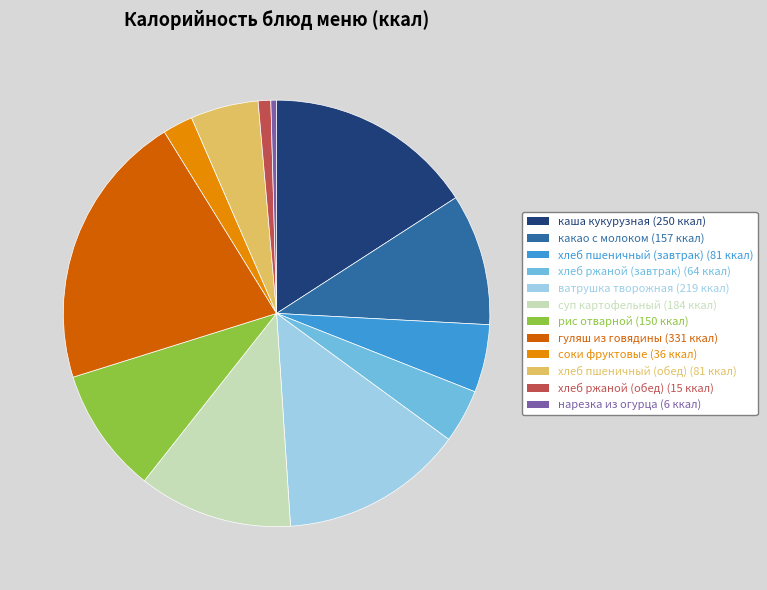

Is there any slice that represents more than half of the pie?

No